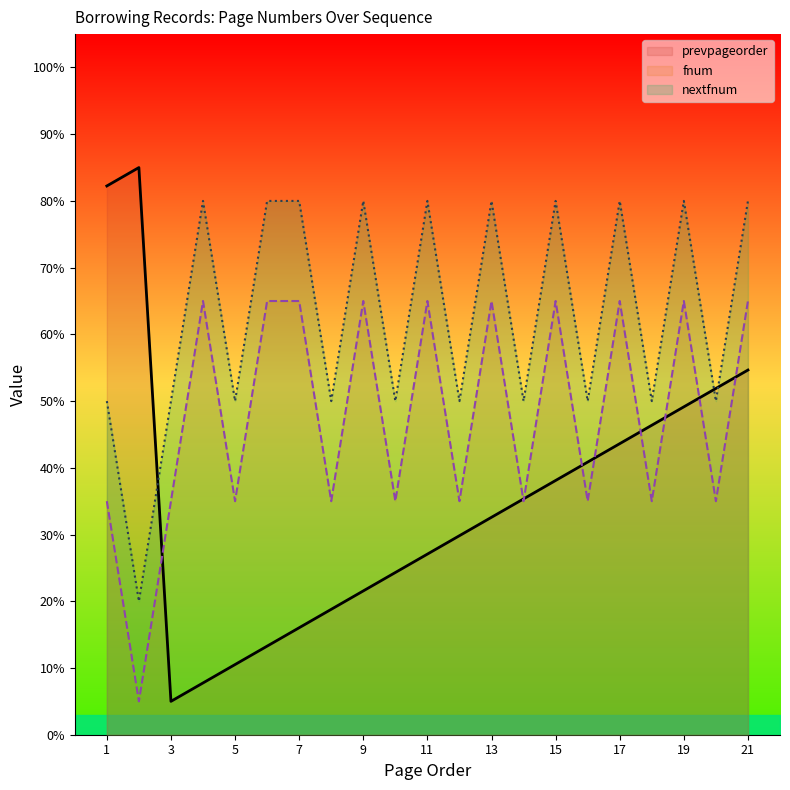

At which category is the sum across all series the highest?

21